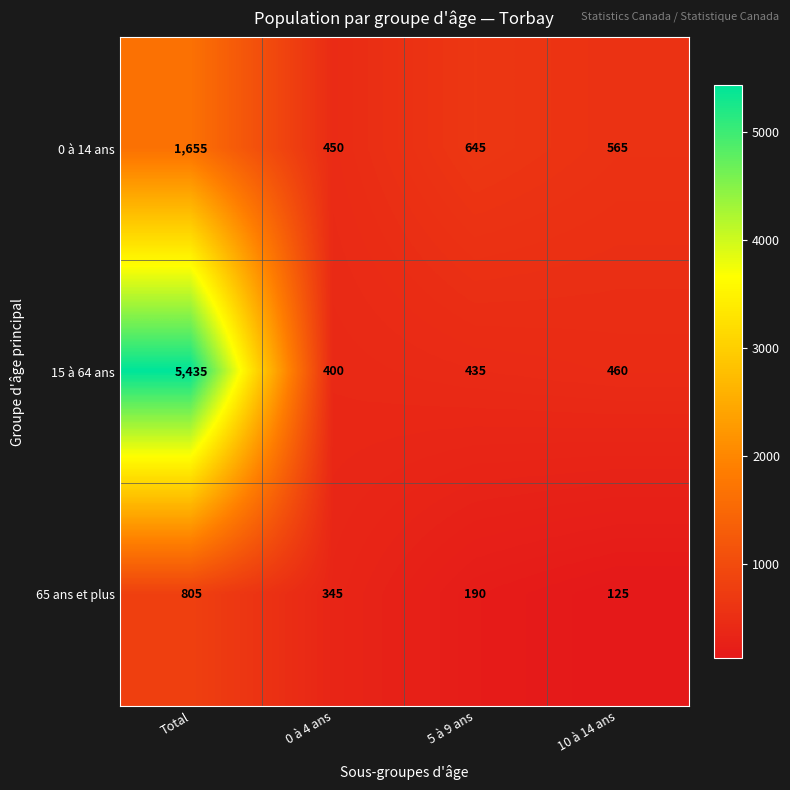

Count the number of categories in the chart.

4